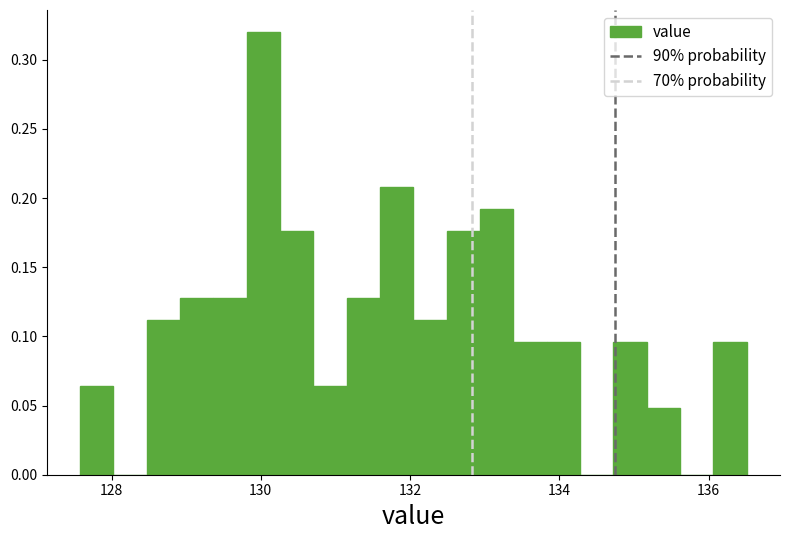

Around what value on the x-axis is the tallest bar? Give the approximate position of its centre, as read against the axis.

130.0